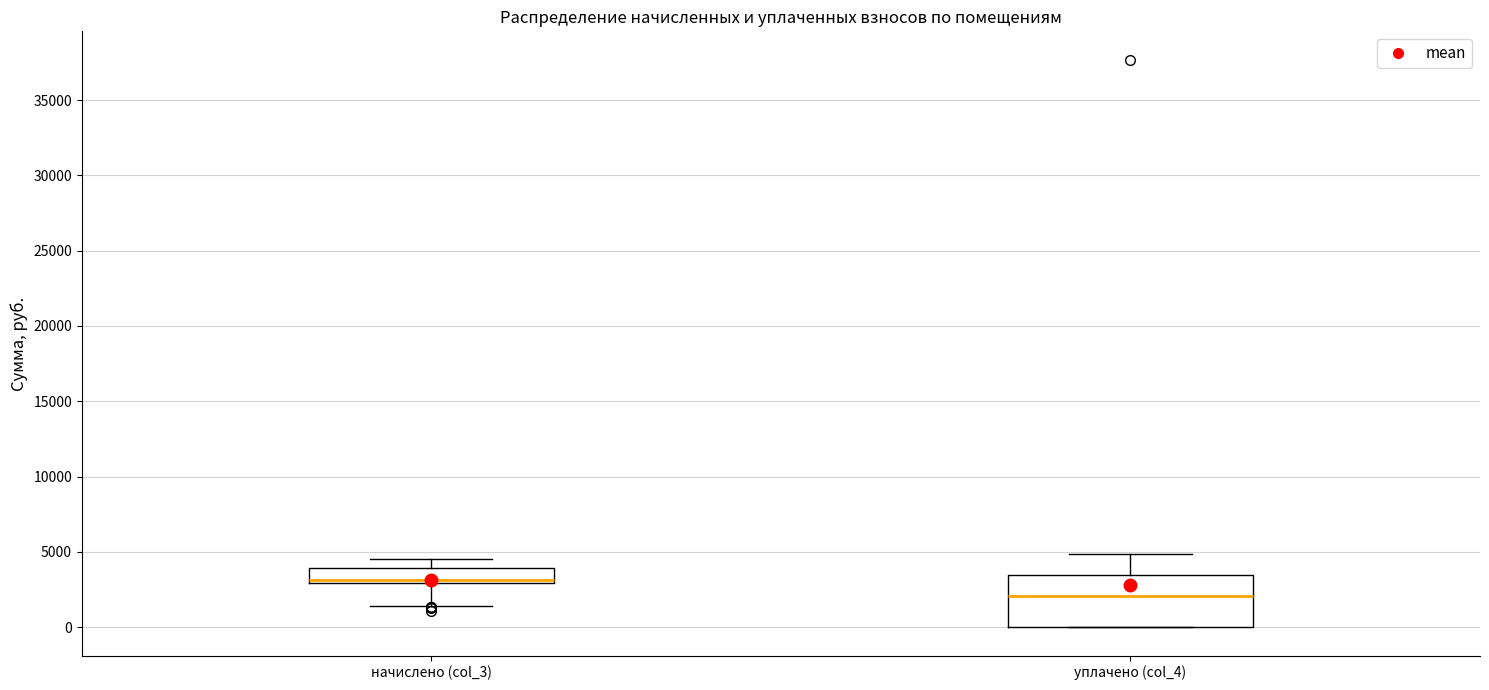

Which box's median line is the lowest?

уплачено (col_4)